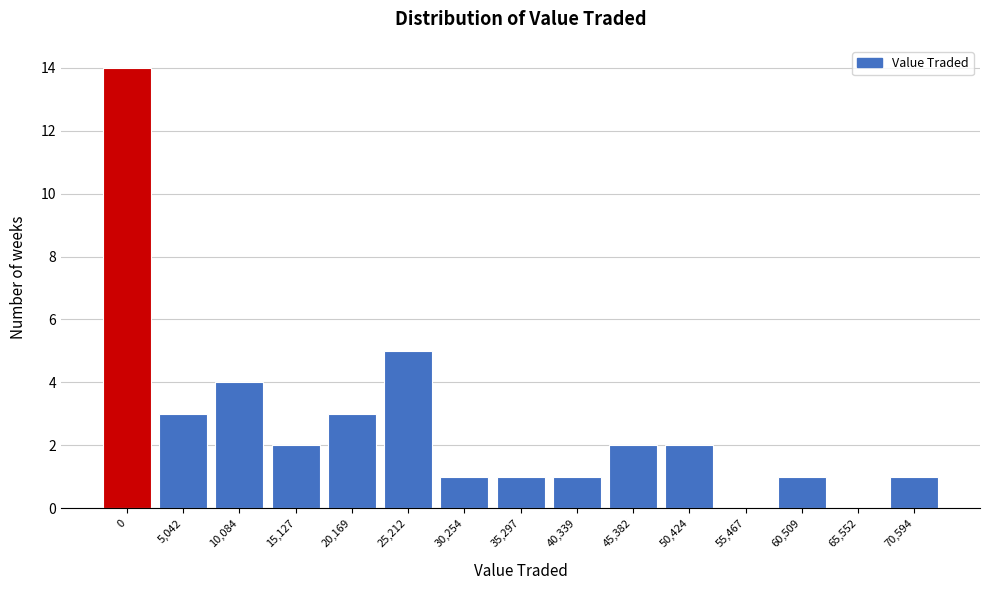

Reading right to left, extract all data points from this chart.

70,594=1	65,552=0	60,509=1	55,467=0	50,424=2	45,382=2	40,339=1	35,297=1	30,254=1	25,212=5	20,169=3	15,127=2	10,084=4	5,042=3	0=14